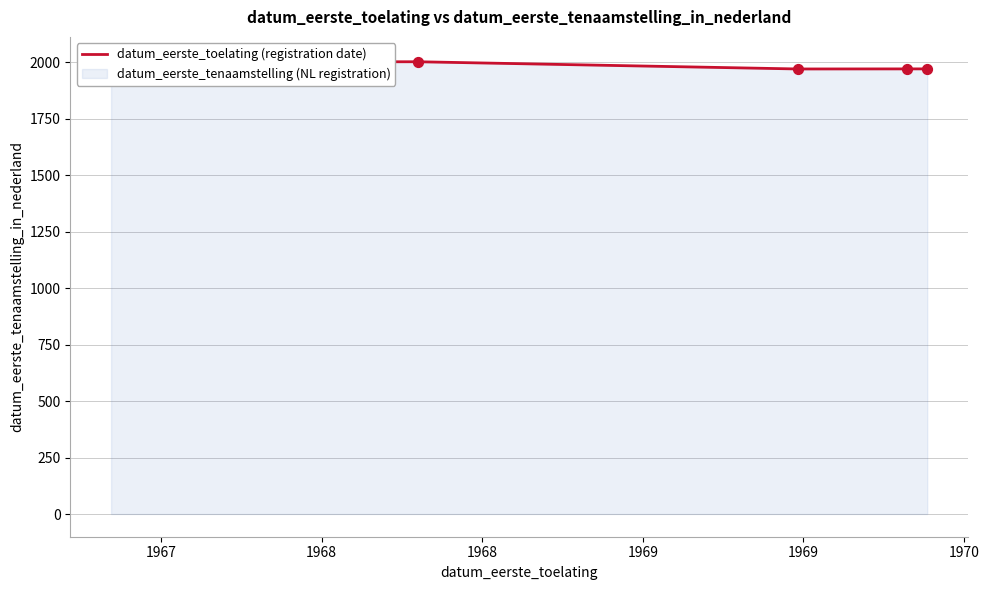

Approximately how many times larger is the value at 1968 compared to 1969?

1.0